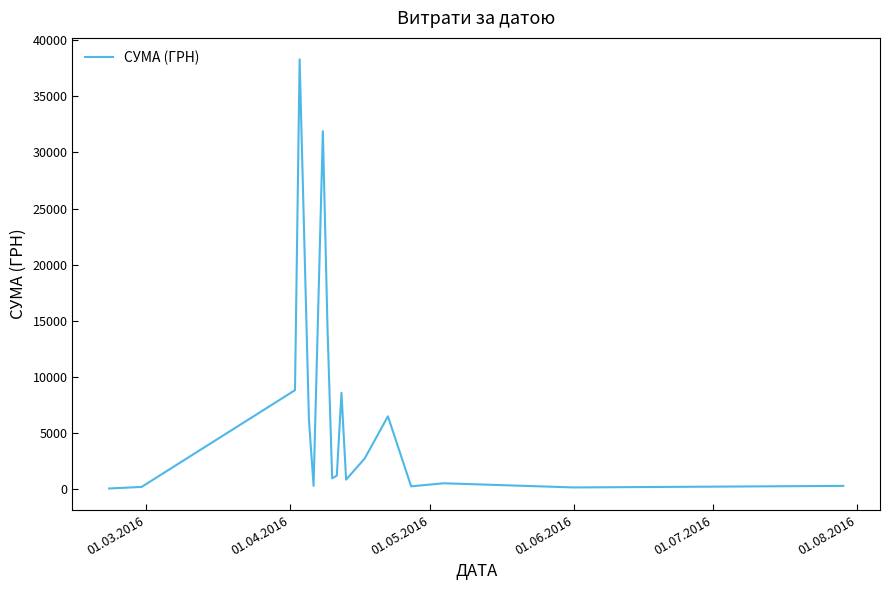

What is the greatest value displayed?

38303.0